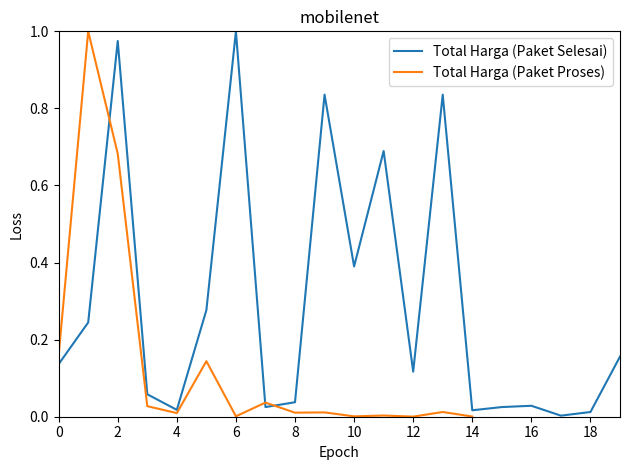

Where is the first local maximum for Total Harga (Paket Selesai)?

2